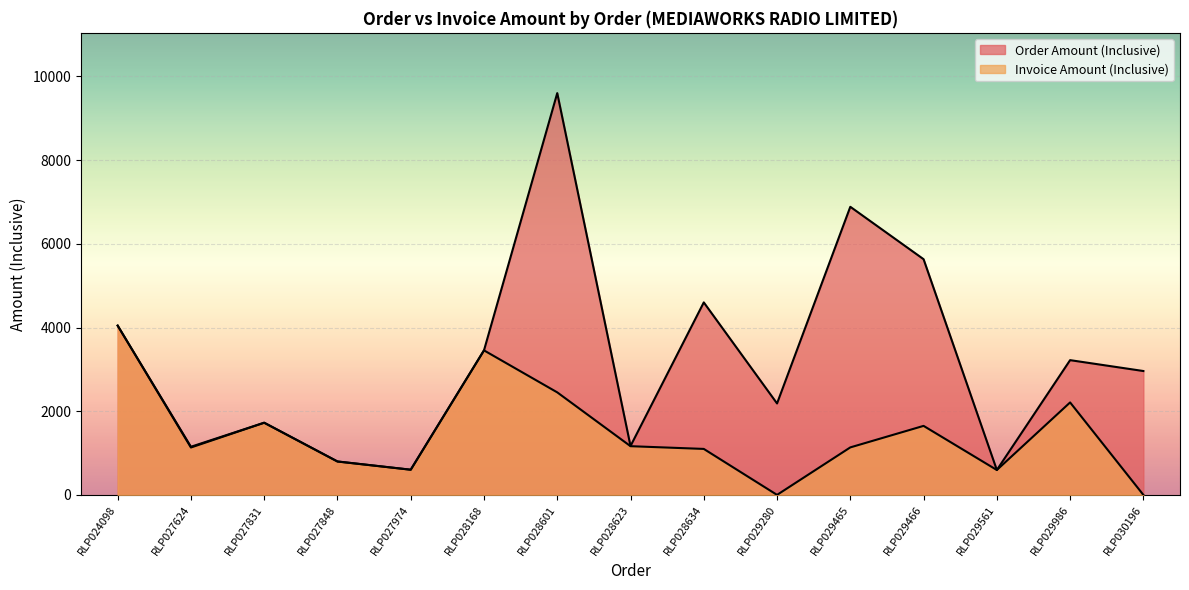

How many values in the Invoice Amount (Inclusive) series are below 1134?

7